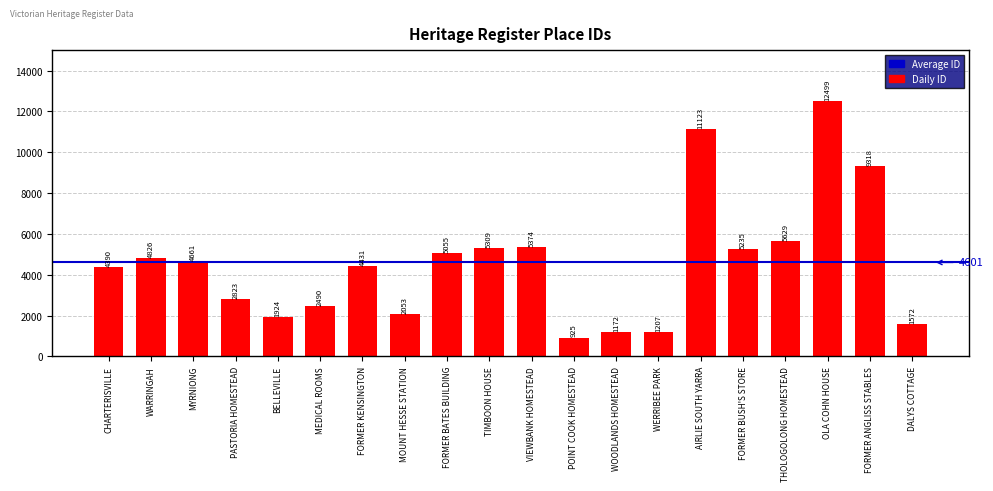

List the labels in order of value, largest first.

OLA COHN HOUSE, AIRLIE SOUTH YARRA, FORMER ANGLISS STABLES, THOLOGOLONG HOMESTEAD, VIEWBANK HOMESTEAD, TIMBOON HOUSE, FORMER BUSH'S STORE, FORMER BATES BUILDING, WARRINGAH, MYRNIONG, FORMER KENSINGTON, CHARTERISVILLE, PASTORIA HOMESTEAD, MEDICAL ROOMS, MOUNT HESSE STATION, BELLEVILLE, DALYS COTTAGE, WERRIBEE PARK, WOODLANDS HOMESTEAD, POINT COOK HOMESTEAD